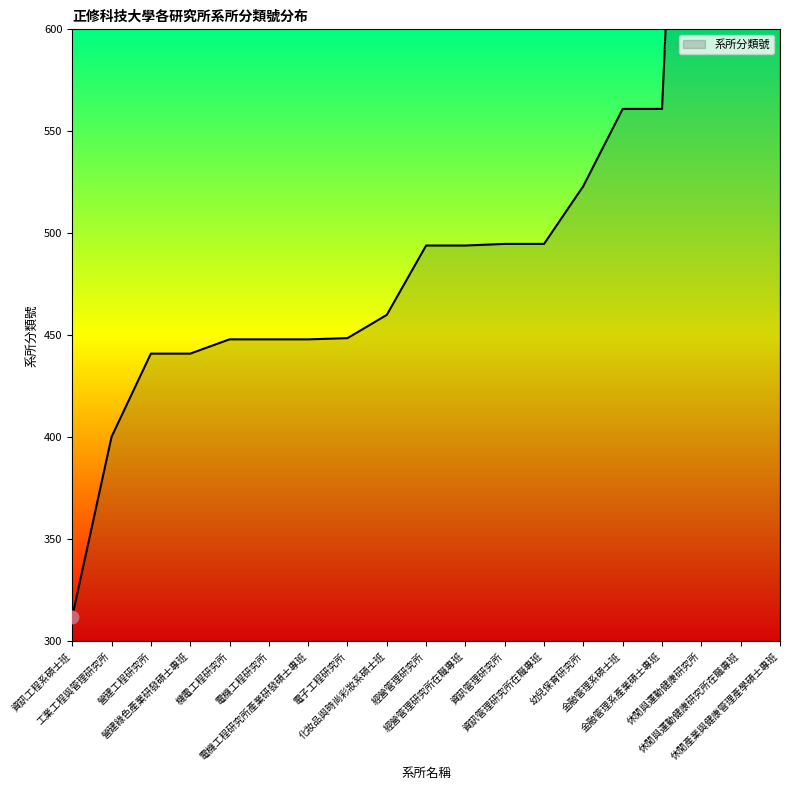

Which has a higher value, 電子工程研究所 or 金融管理系產業碩士專班?

金融管理系產業碩士專班